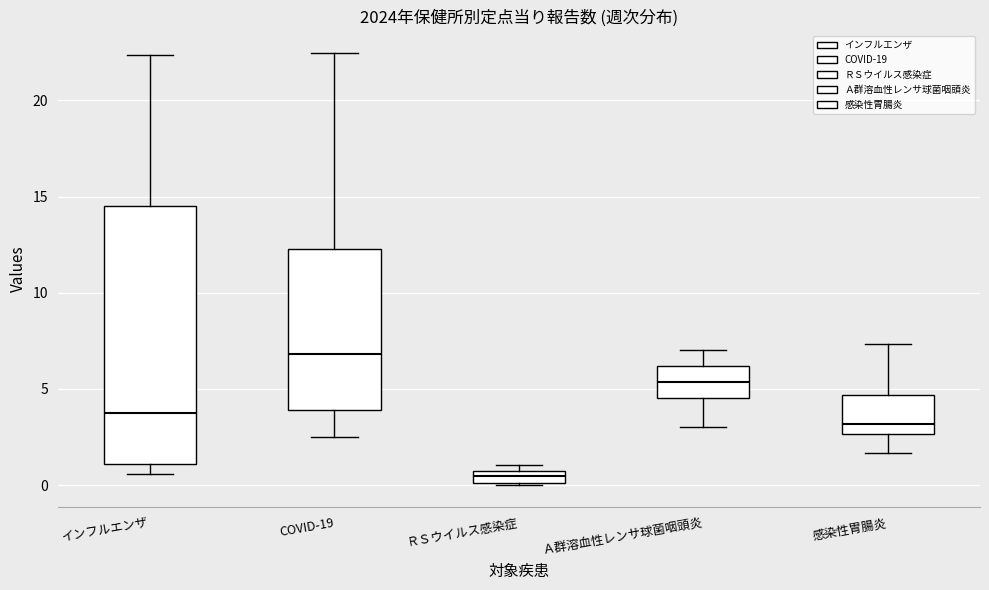

Comparing the boxes themselves (not the whiskers), which one is the tallest?

インフルエンザ